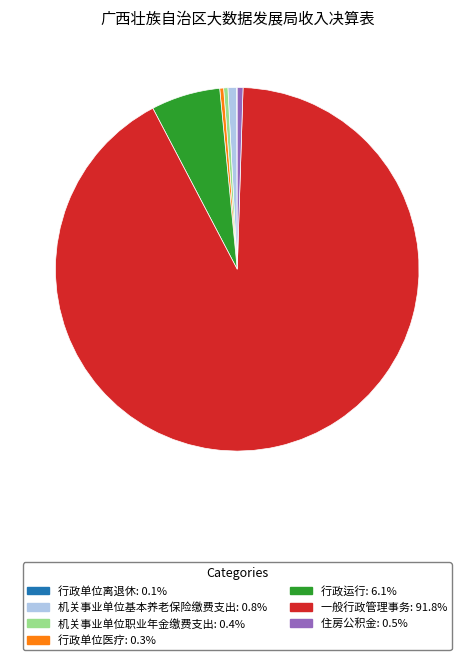

The 一般行政管理事务 slice represents 92% of the pie. True or false?

True